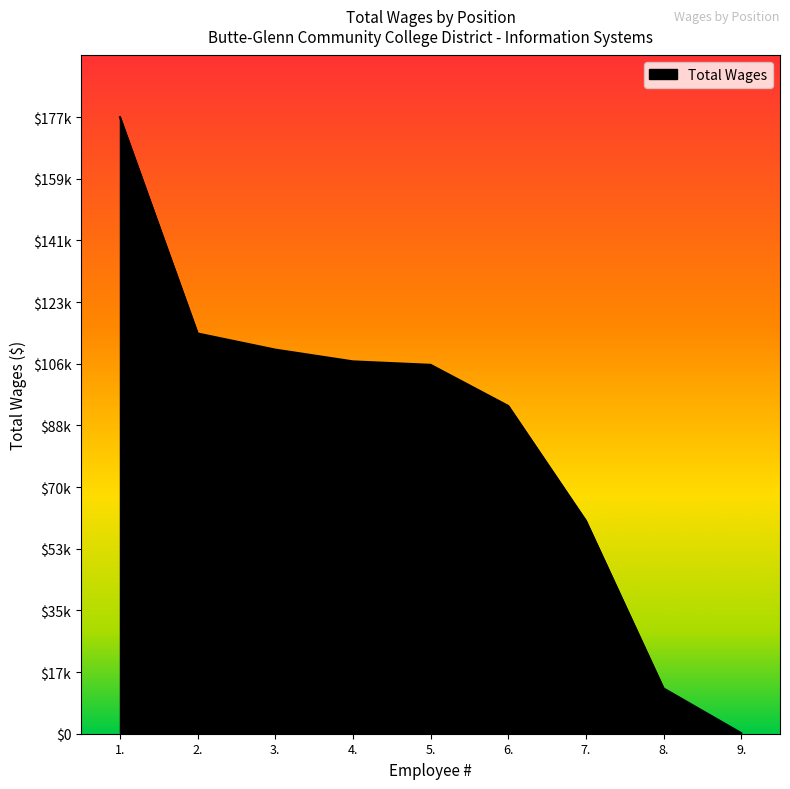

Approximately how many times larger is the value at 3. compared to 8.?

8.5